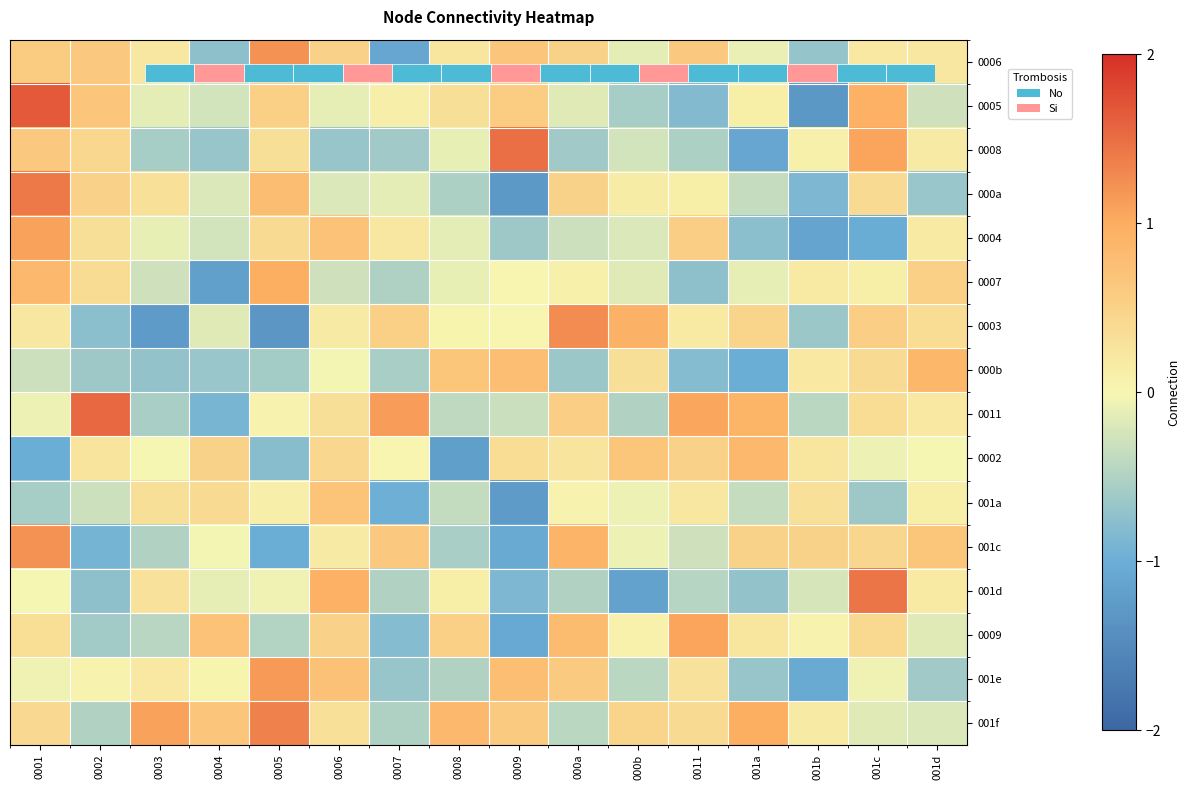

How many data points in 0009 are less than 0?

6